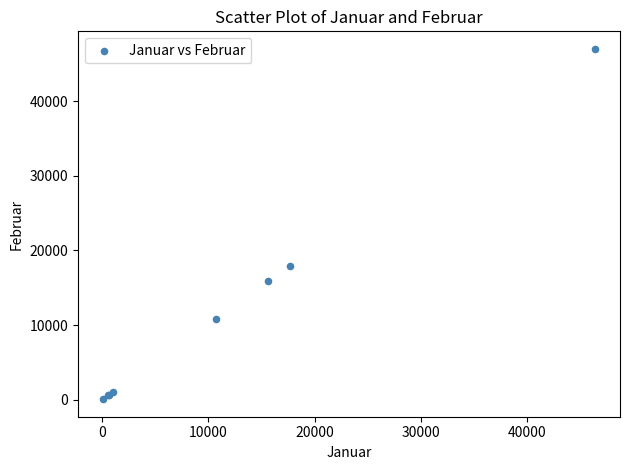

What Y value in the scatter plot is closest to 23531?

17921